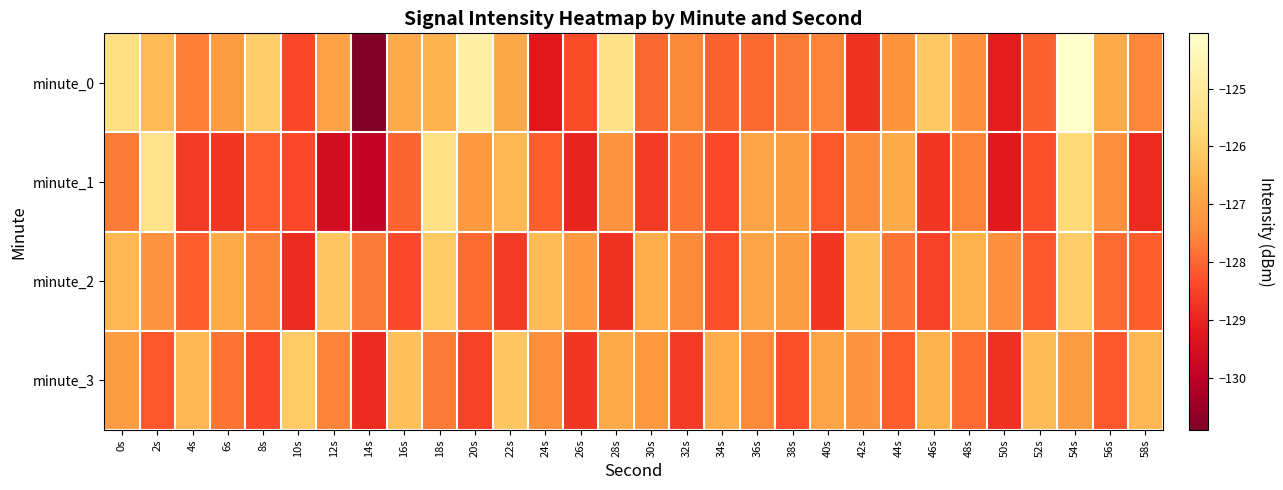

Rank the series by their maximum value, from highest to lowest.

minute_0, minute_1, minute_2, minute_3